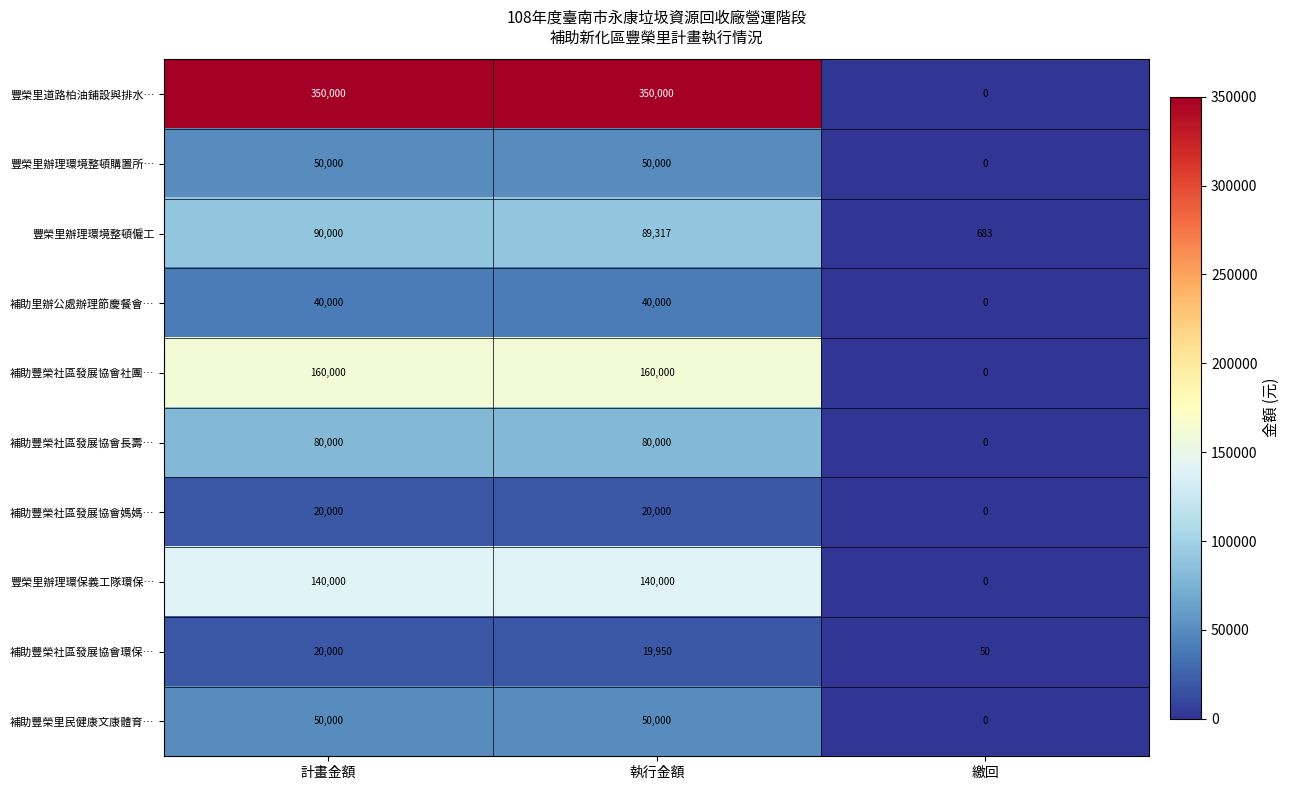

Which series has the widest spread of values?

豐榮里道路柏油鋪設與排水…